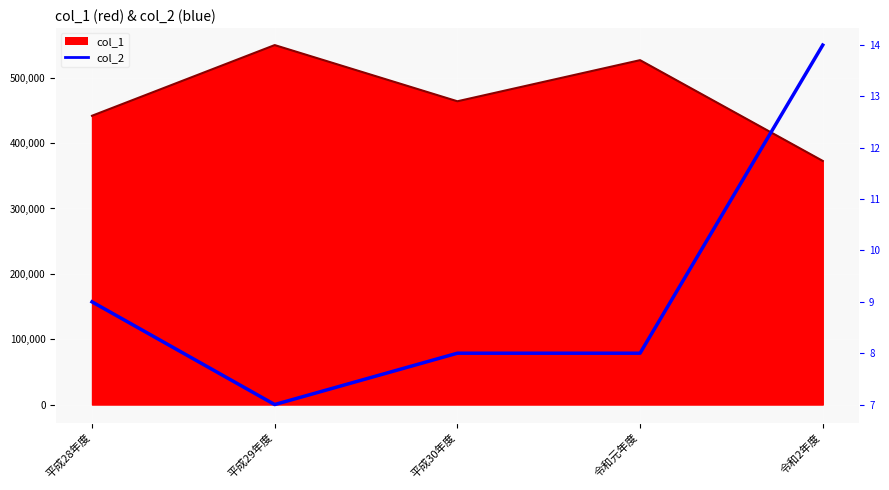

What is the label of the 5th point from the right?

平成28年度